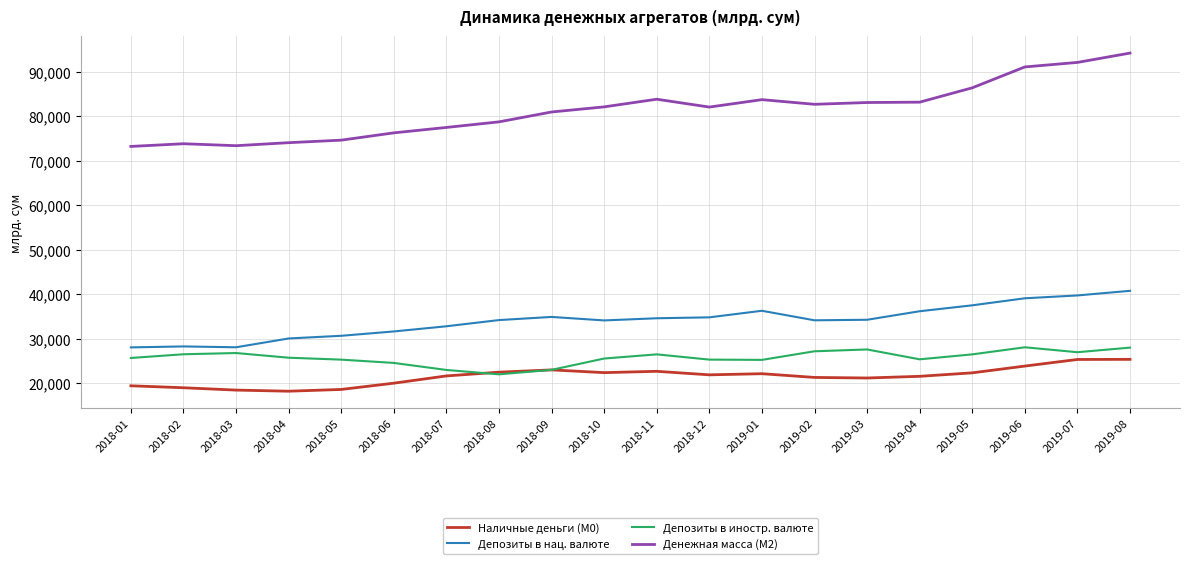

Which series changed the most between 2018-06 and 2019-02?

Денежная масса (М2)